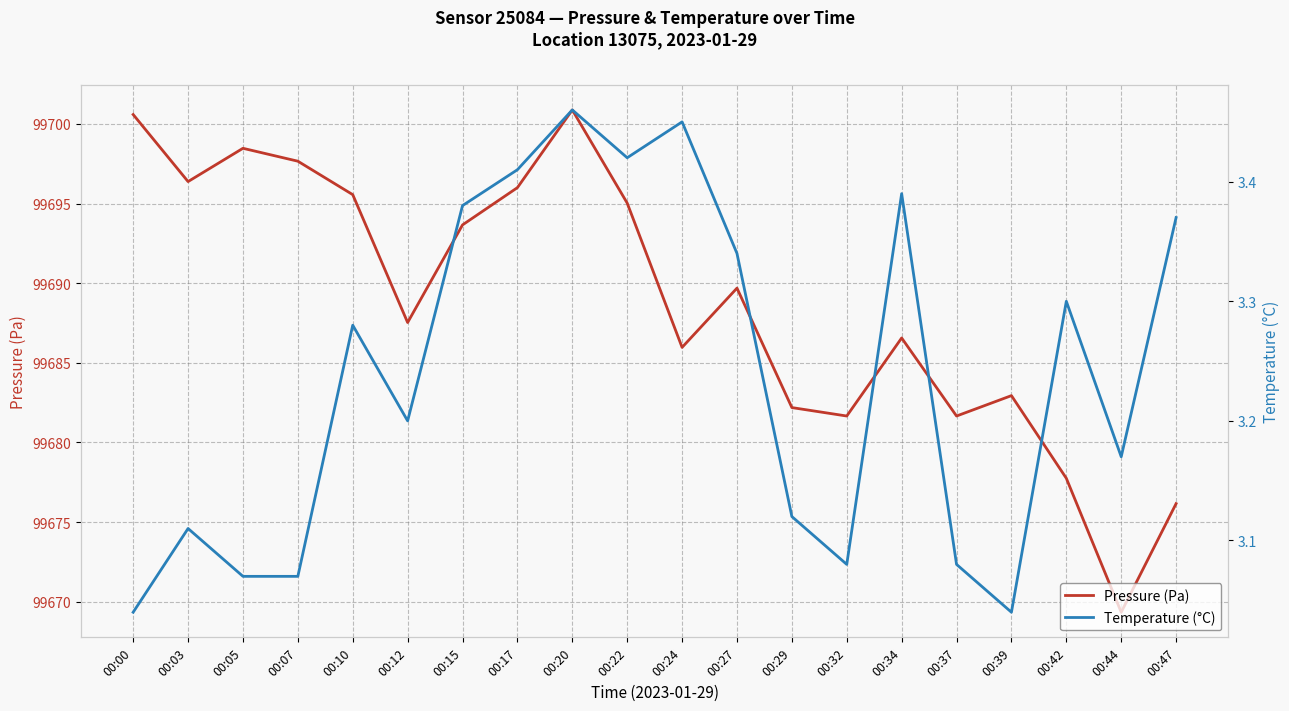

What is the minimum value for Temperature (°C)?

3.0